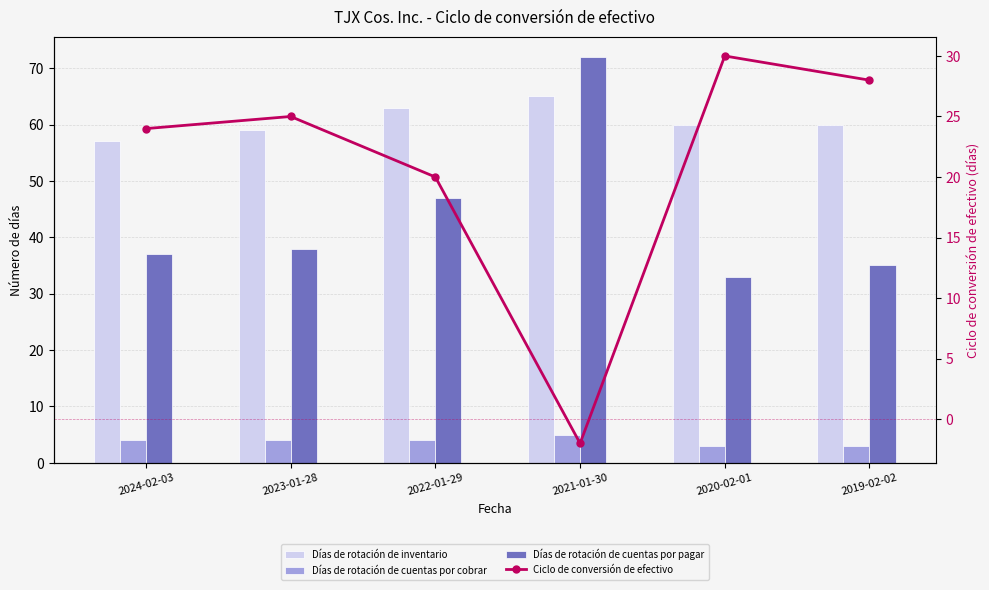

What is the value of the Días de rotación de cuentas por pagar bar at the 6th from the left?

35